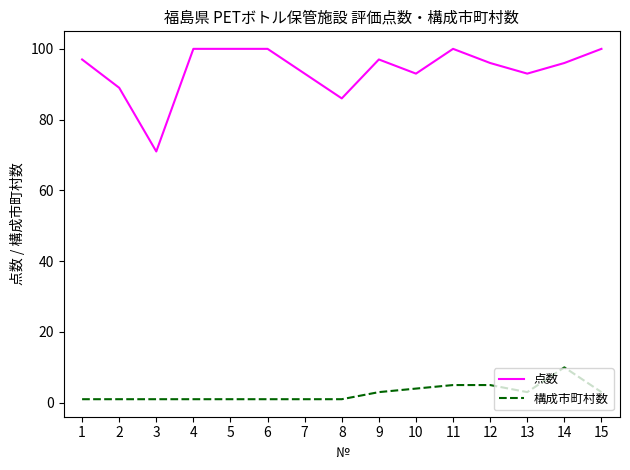

Rank the series at 13 from highest to lowest value.

点数, 構成市町村数